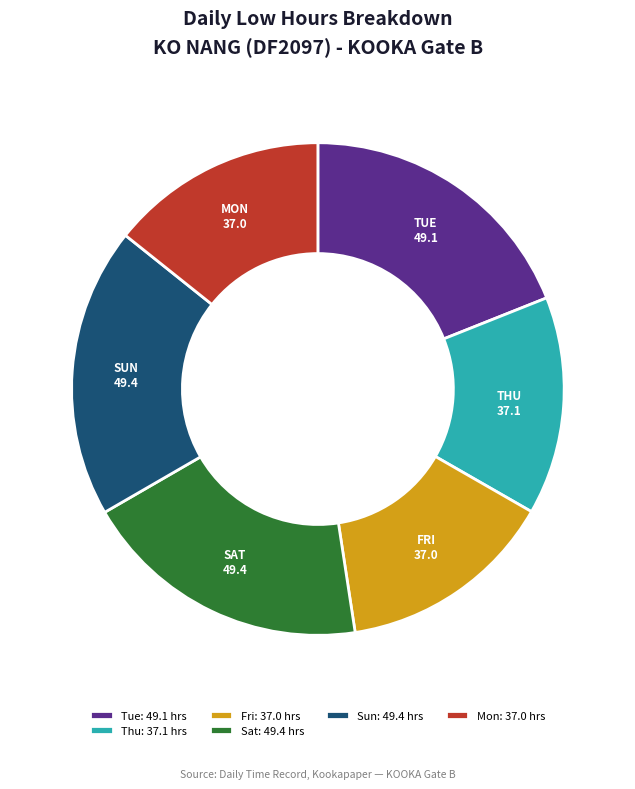

Is Mon: 37.0 hrs the majority of the pie?

No